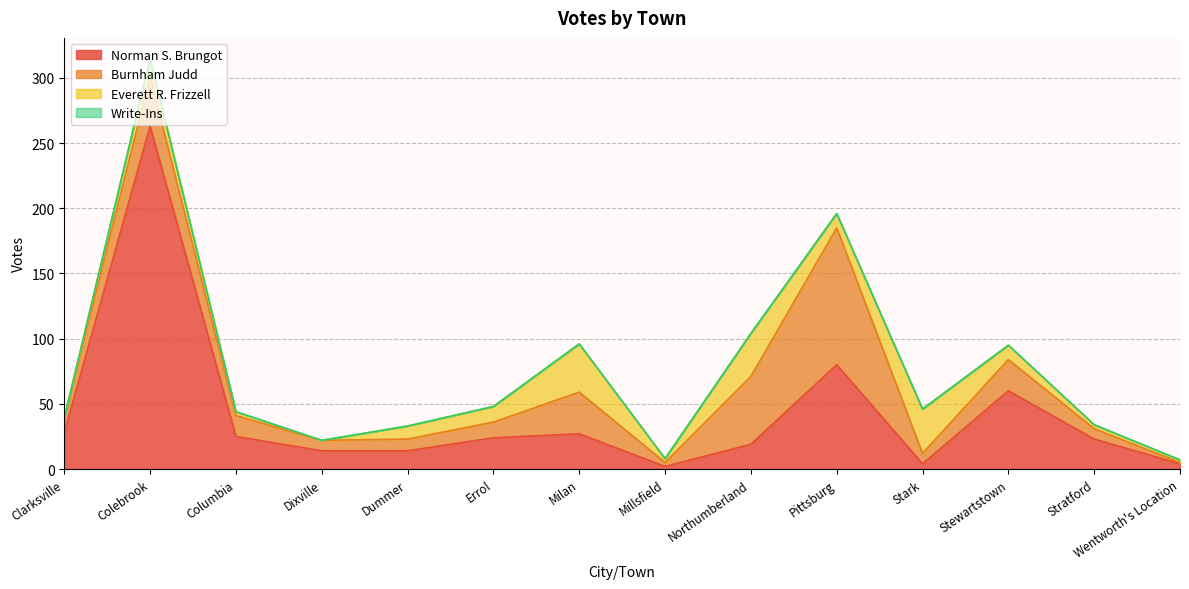

Does the chart display data point markers on the line(s)?

No